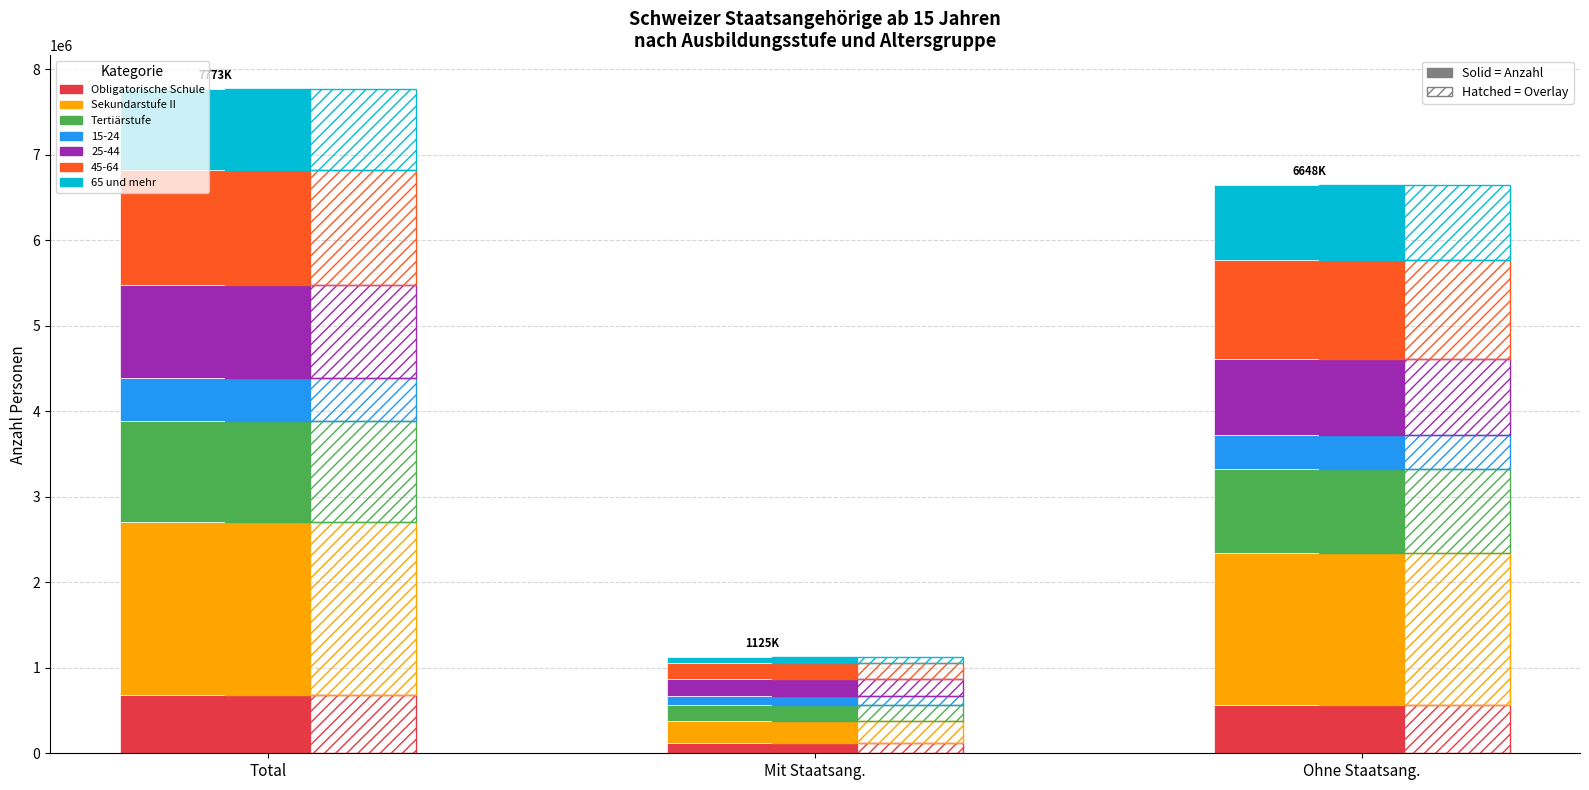

What is the difference between the maximum and minimum values in the Obligatorische Schule series?

561600.7